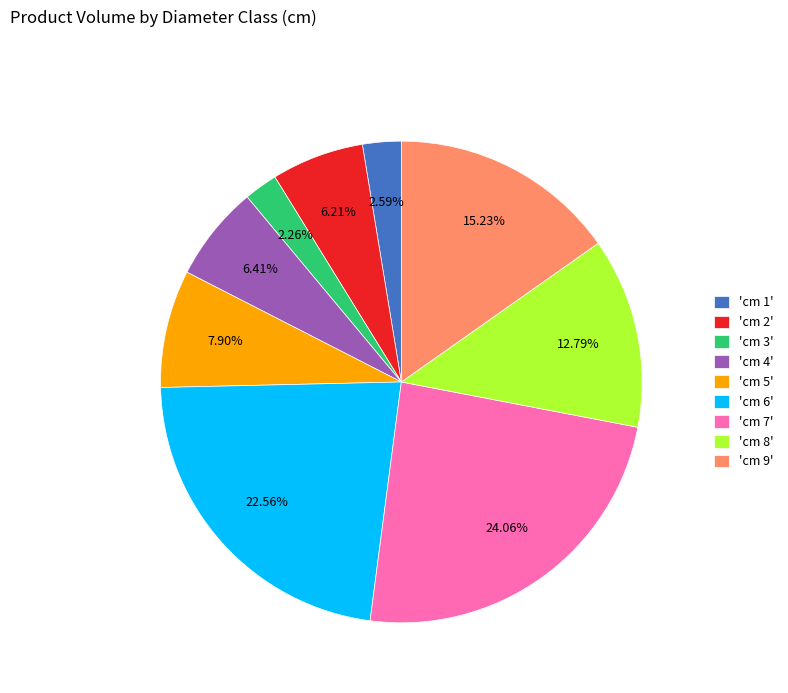

Do 'cm 7' and 'cm 4' together represent more than half of the pie?

No